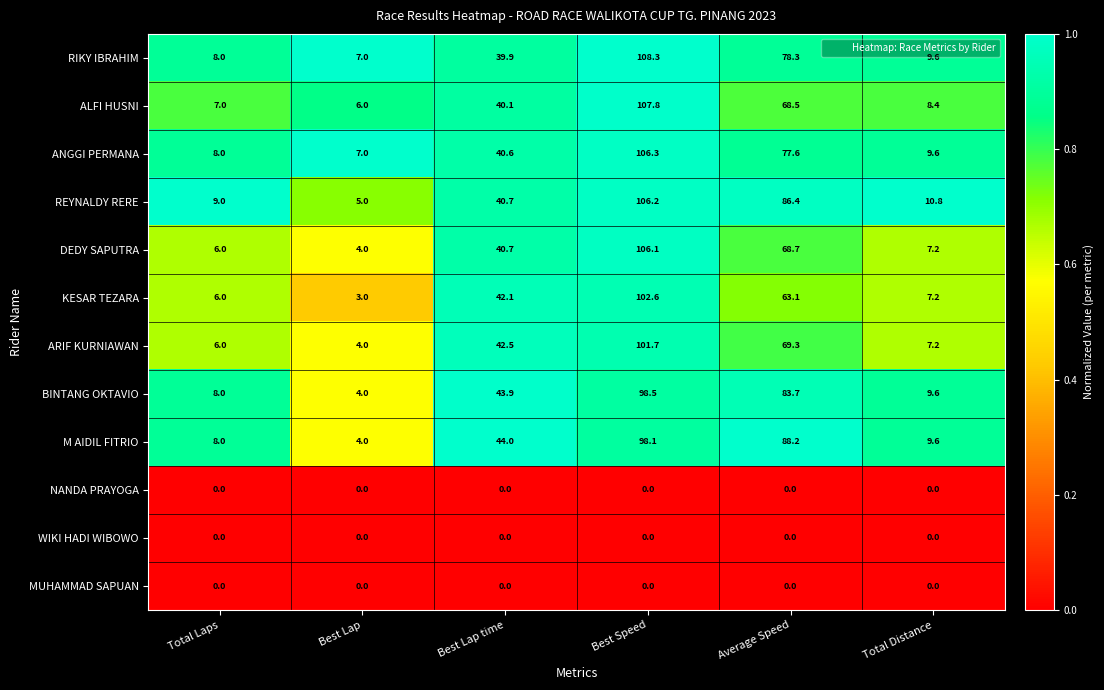

How many categories are shown in the chart?

6